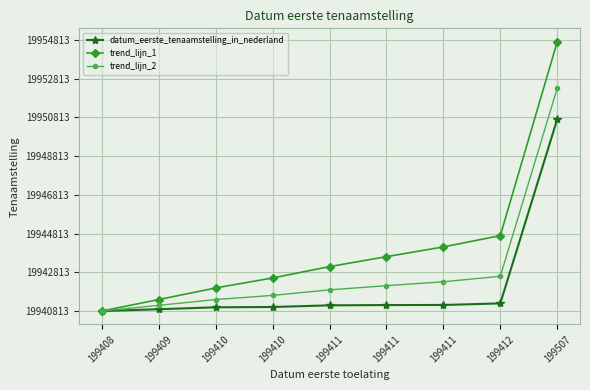

What are all the series names shown in the legend?

datum_eerste_tenaamstelling_in_nederland, trend_lijn_1, trend_lijn_2